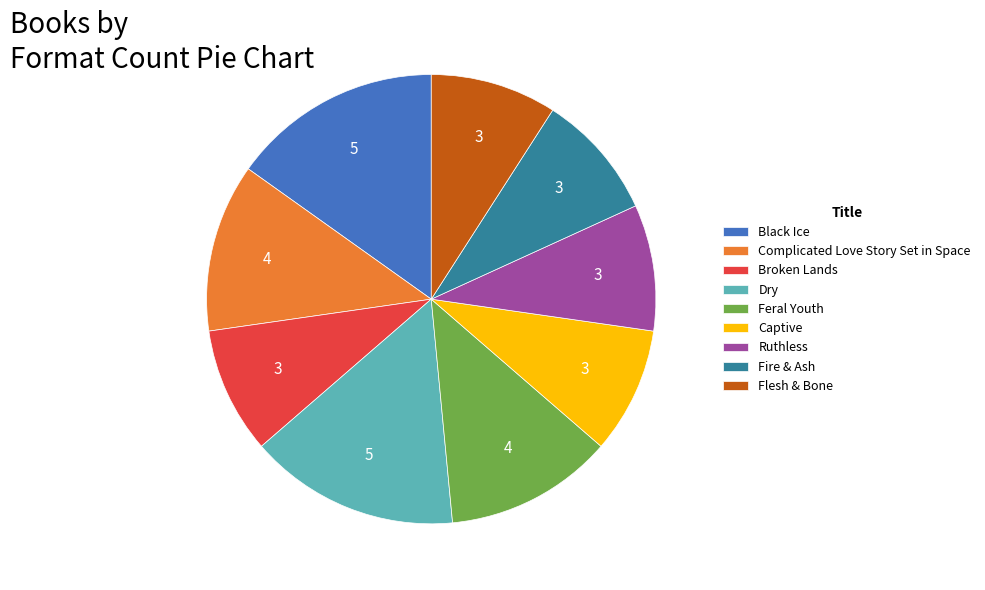

Is it true that Broken Lands is 1% of the pie?

False